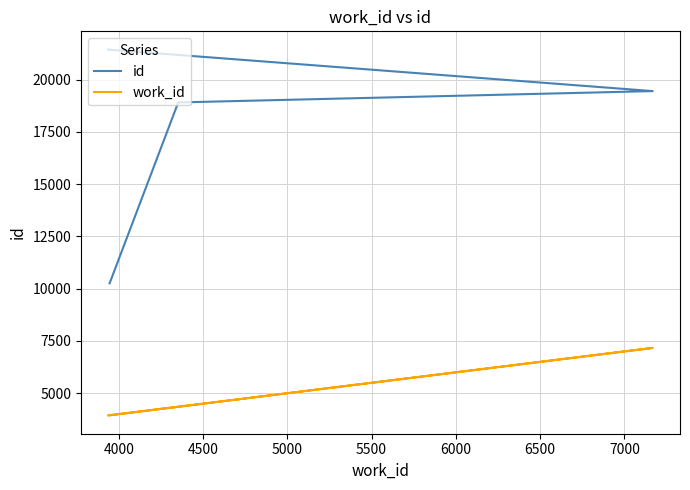

The id series shows 16274 at 3500. True or false?

False